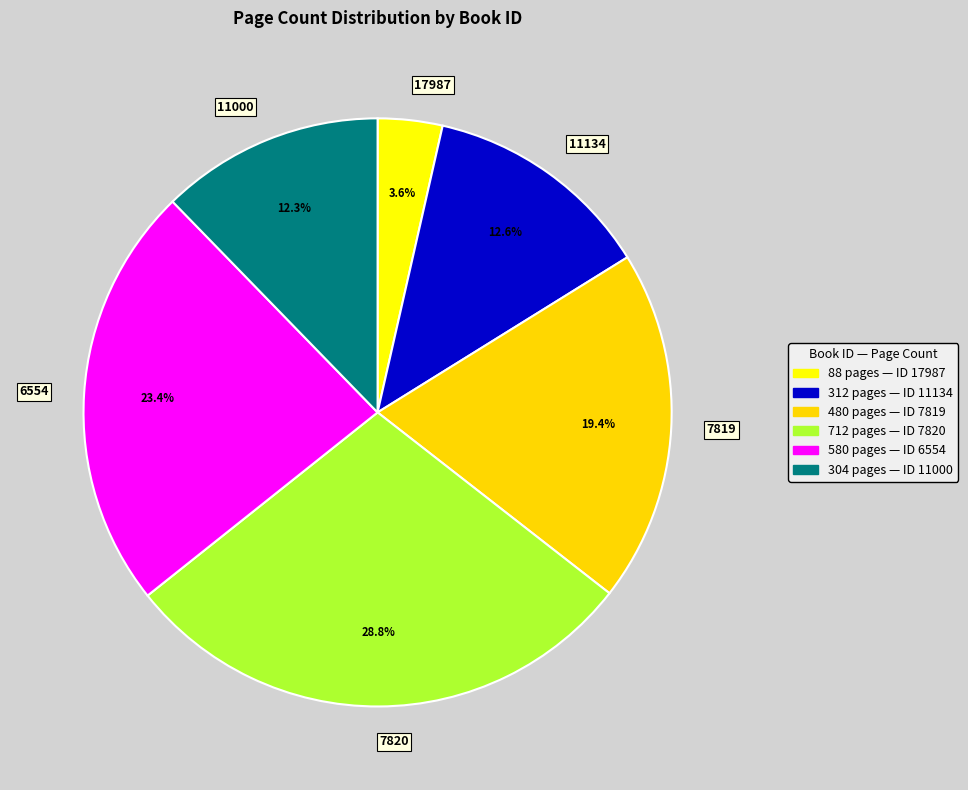

Combined, do 11000 and 17987 account for over 50%?

No